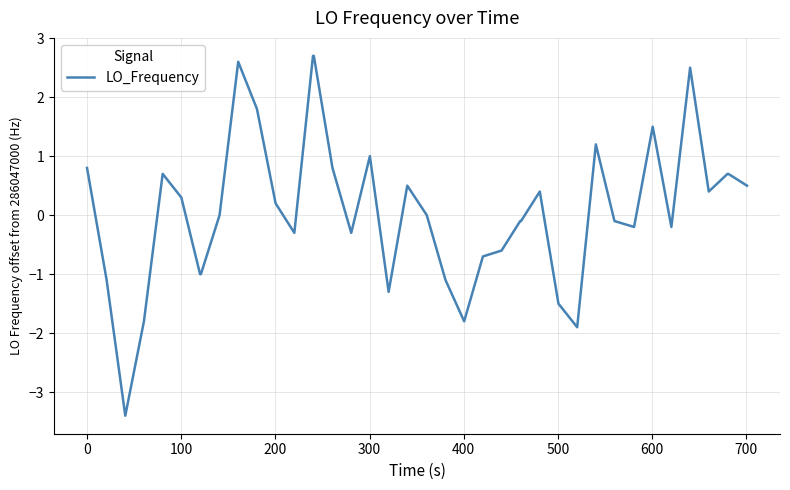

What is the greatest value displayed?

2.7